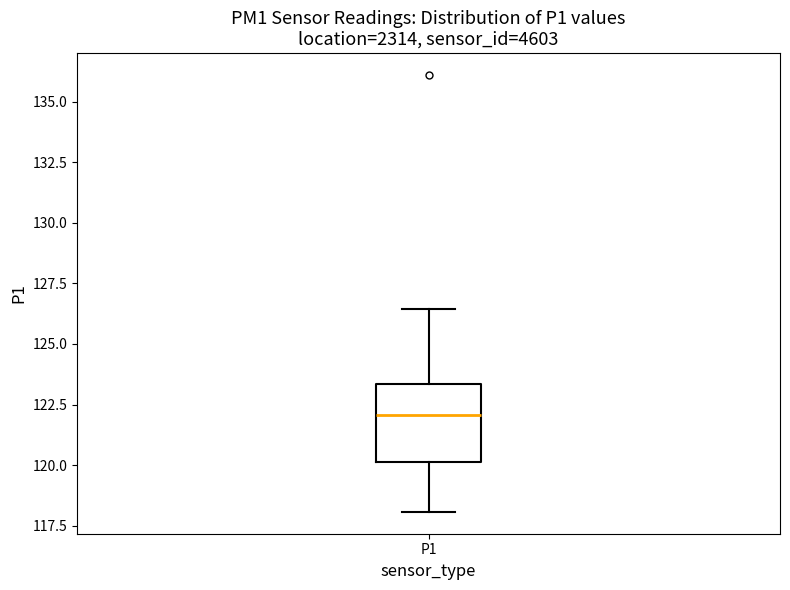

Transcribe this box plot: give where the median line is, the range the box spans, and where the two whiskers end, as read against the y-axis. The values are not printed on the chart, so give them approximately, as read against the axis.

median 122.0, box 120.0 to 123.5, whiskers 118.0 to 126.5